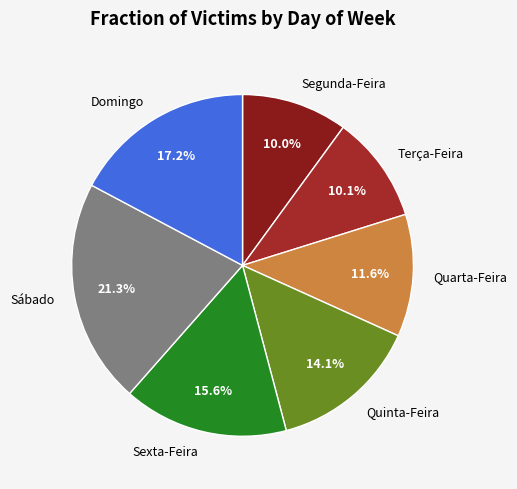

What percentage is the Sexta-Feira slice, to the nearest percent?

16%